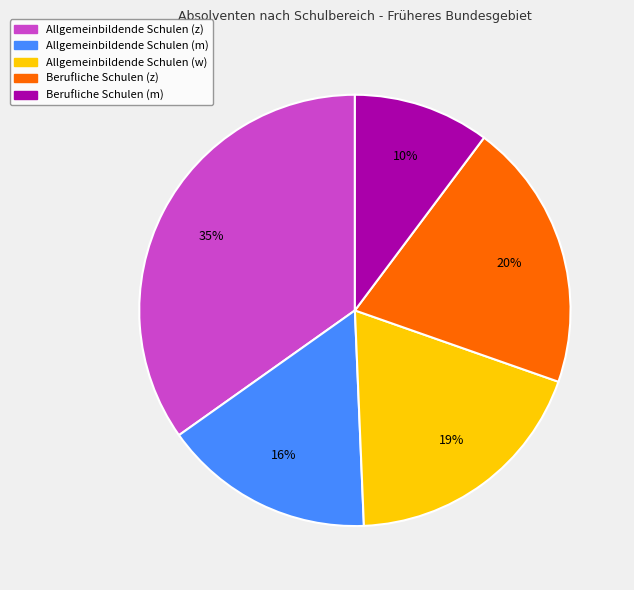

To the nearest percent, what is the average slice percentage?

20%